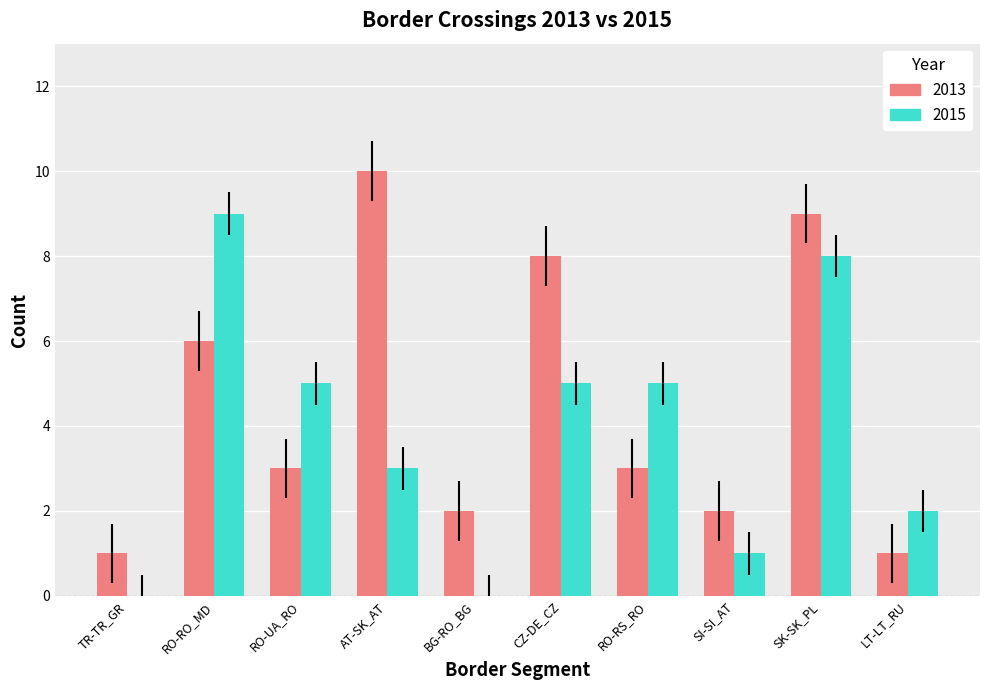

Reading left to right, what are all the values shown in this chart?

2013: 1	6	3	10	2	8	3	2	9	1
2015: 0	9	5	3	0	5	5	1	8	2